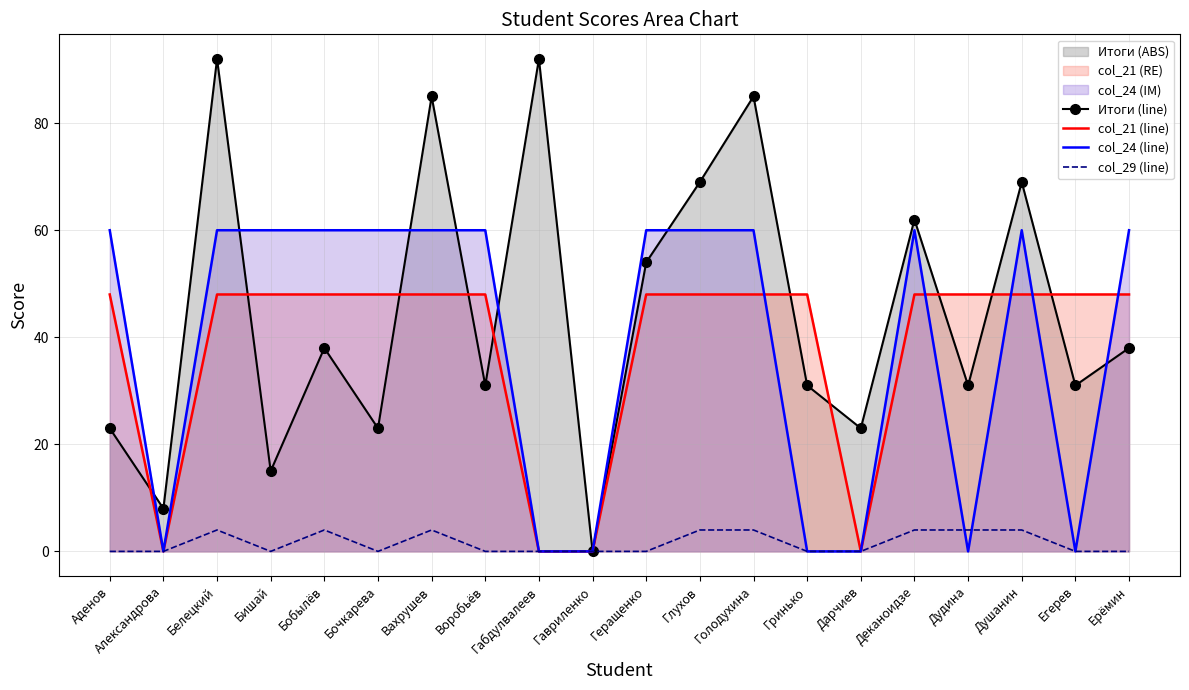

What is the total value across all series at Деканоидзе?

174